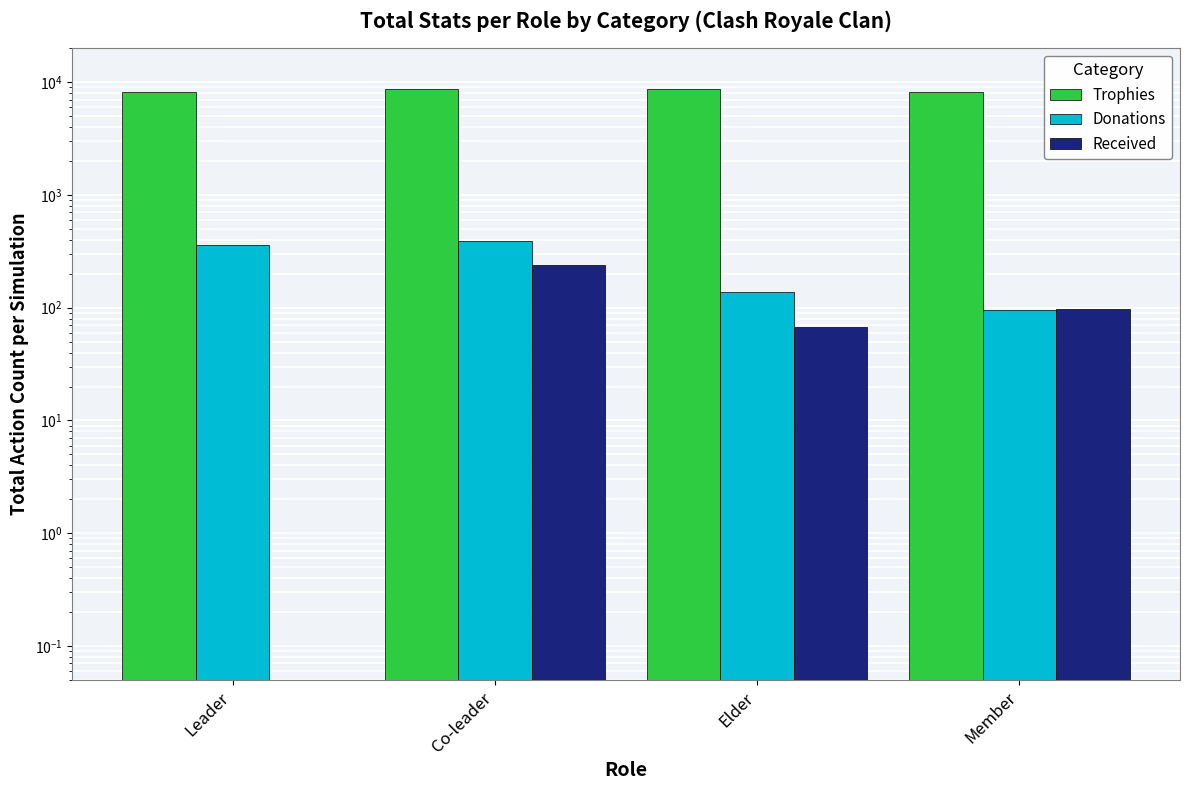

What is the sum of the Trophies values at Member and Co-leader?

16855